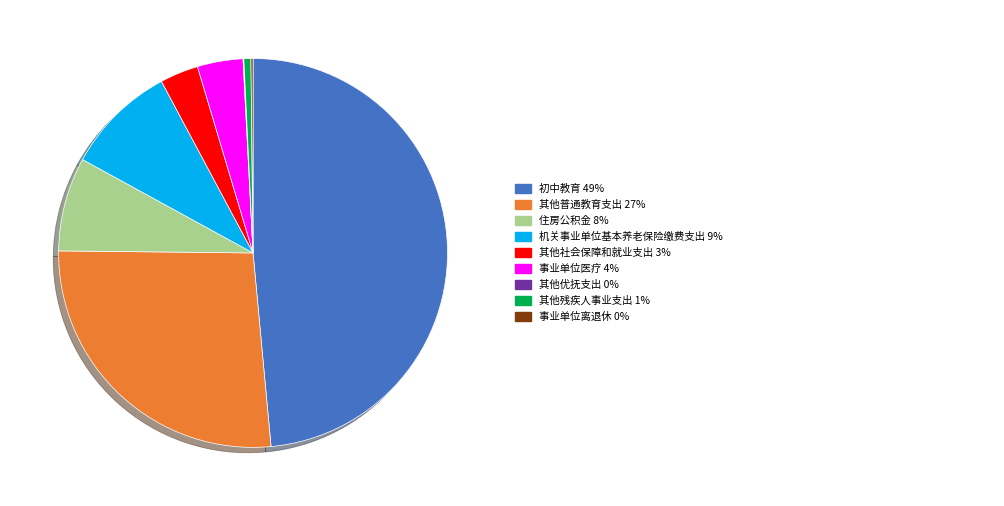

Is there any slice that represents more than half of the pie?

No